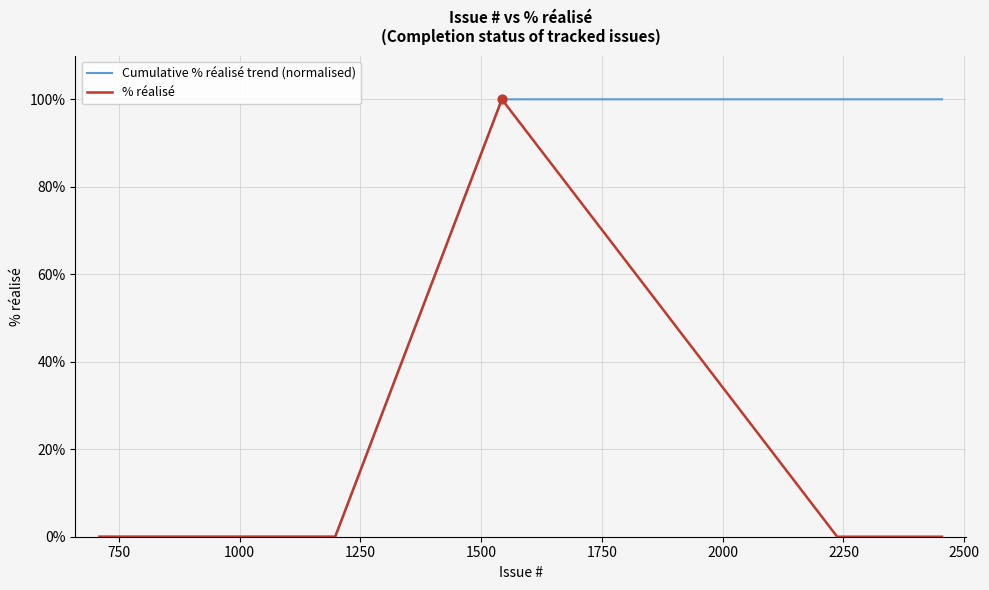

Rank the series by their average value, from lowest to highest.

% réalisé, Cumulative % réalisé trend (normalised)